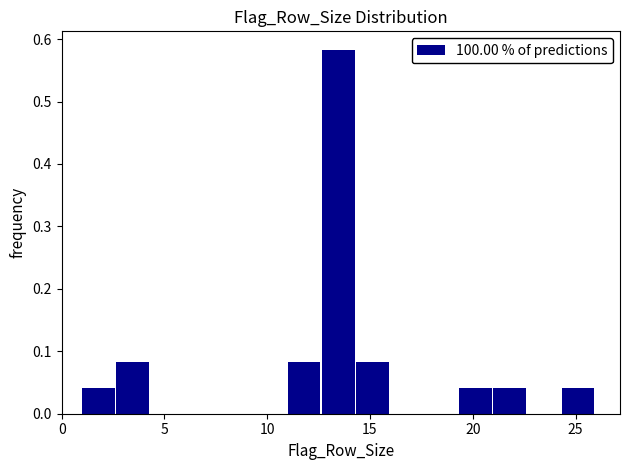

Read against the x-axis, roughly where is the centre of the tallest bar?

13.5